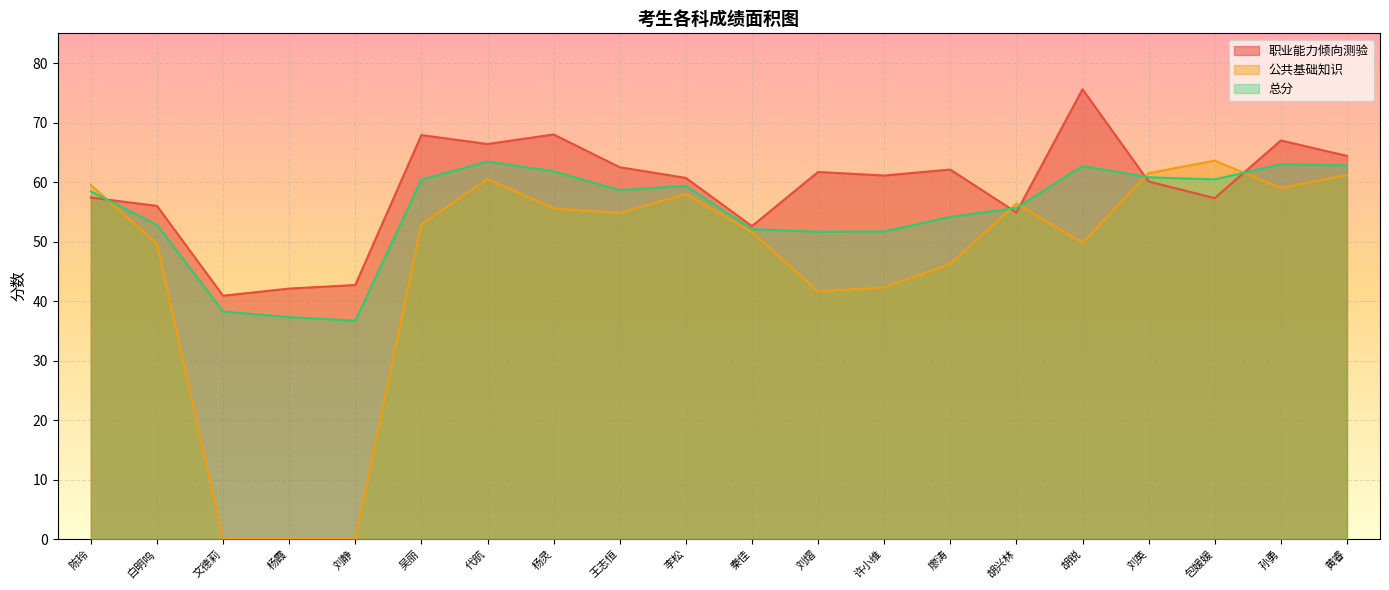

Reading left to right, what are all the values shown in this chart?

职业能力倾向测验: 陈玲=57.4	白明鸣=56.0	文德莉=40.9	杨霞=42.1	刘静=42.7	吴丽=67.9	代航=66.4	杨灵=68.0	王志恒=62.5	李松=60.7	秦佳=52.6	刘熠=61.7	许小维=61.1	廖涛=62.1	胡兴林=54.9	胡锐=75.6	刘英=60.1	包媛媛=57.3	孙勇=67.0	黄睿=64.4
公共基础知识: 陈玲=59.5	白明鸣=49.6	文德莉=0.0	杨霞=0.0	刘静=0.0	吴丽=52.9	代航=60.5	杨灵=55.6	王志恒=54.8	李松=58.0	秦佳=51.6	刘熠=41.6	许小维=42.3	廖涛=46.2	胡兴林=56.4	胡锐=49.8	刘英=61.5	包媛媛=63.6	孙勇=59.0	黄睿=61.2
总分: 陈玲=58.5	白明鸣=52.8	文德莉=38.2	杨霞=37.3	刘静=36.7	吴丽=60.4	代航=63.5	杨灵=61.8	王志恒=58.6	李松=59.4	秦佳=52.1	刘熠=51.6	许小维=51.7	廖涛=54.1	胡兴林=55.6	胡锐=62.7	刘英=60.8	包媛媛=60.5	孙勇=63.0	黄睿=62.8